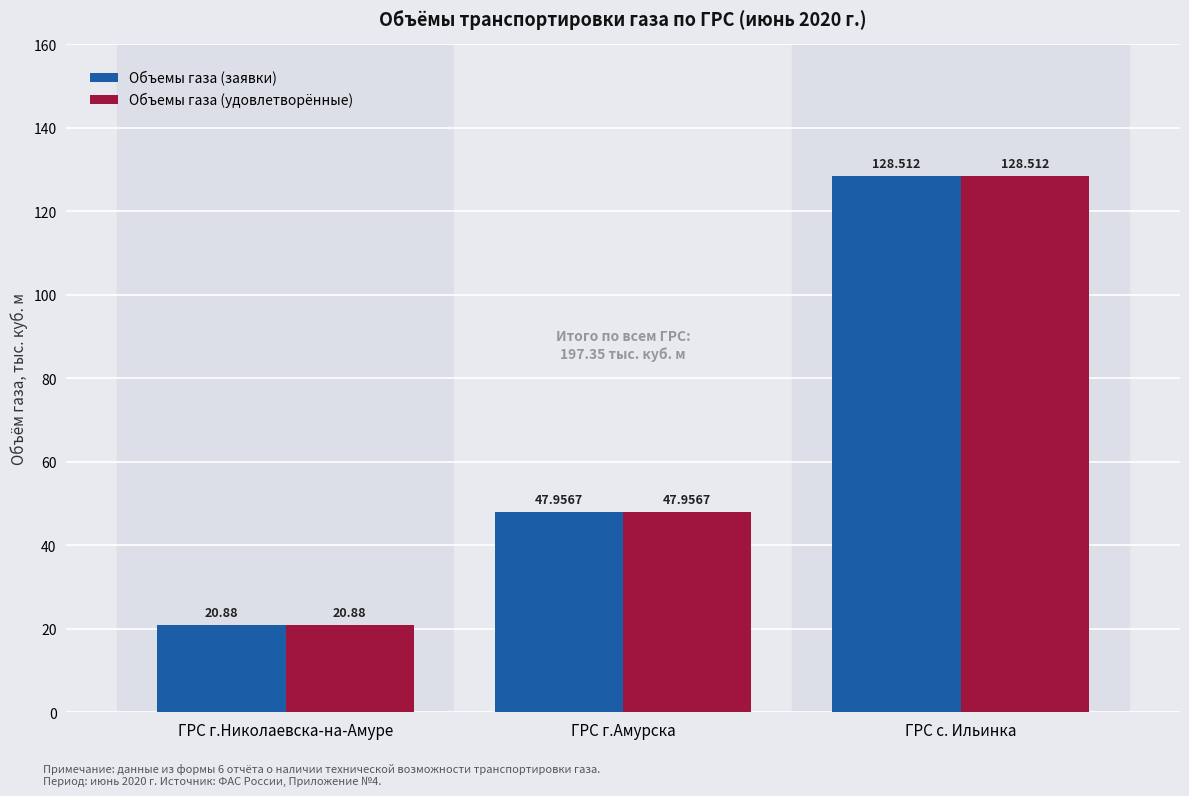

True or false: Объемы газа (удовлетворённые) has a value of 48.0 at ГРС г.Амурска.

True